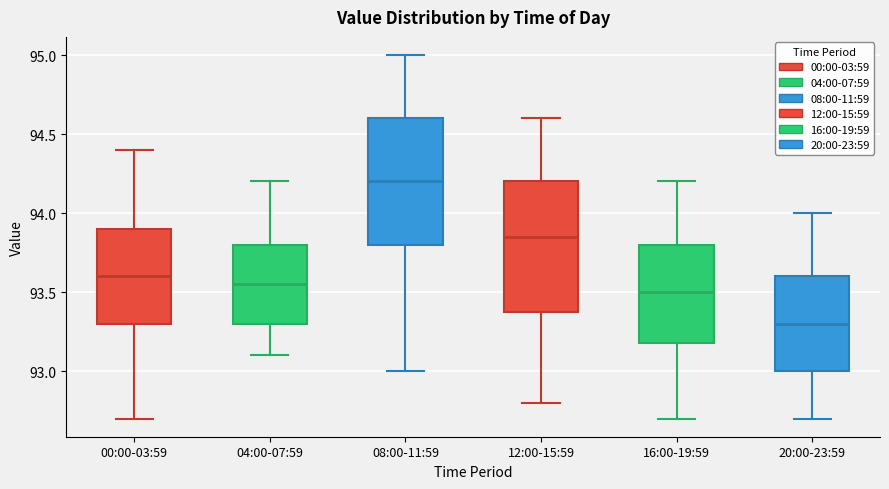

Reading left to right, read every box against the y-axis: the position of its median line, the range the box covers, and the ends of its whiskers. The values are not printed on the chart, so give them approximately, as read against the axis.

00:00-03:59: median 93.60, box 93.30 to 93.90, whiskers 92.70 to 94.40
04:00-07:59: median 93.55, box 93.30 to 93.80, whiskers 93.10 to 94.20
08:00-11:59: median 94.20, box 93.80 to 94.60, whiskers 93.00 to 95.00
12:00-15:59: median 93.85, box 93.40 to 94.20, whiskers 92.80 to 94.60
16:00-19:59: median 93.50, box 93.20 to 93.80, whiskers 92.70 to 94.20
20:00-23:59: median 93.30, box 93.00 to 93.60, whiskers 92.70 to 94.00